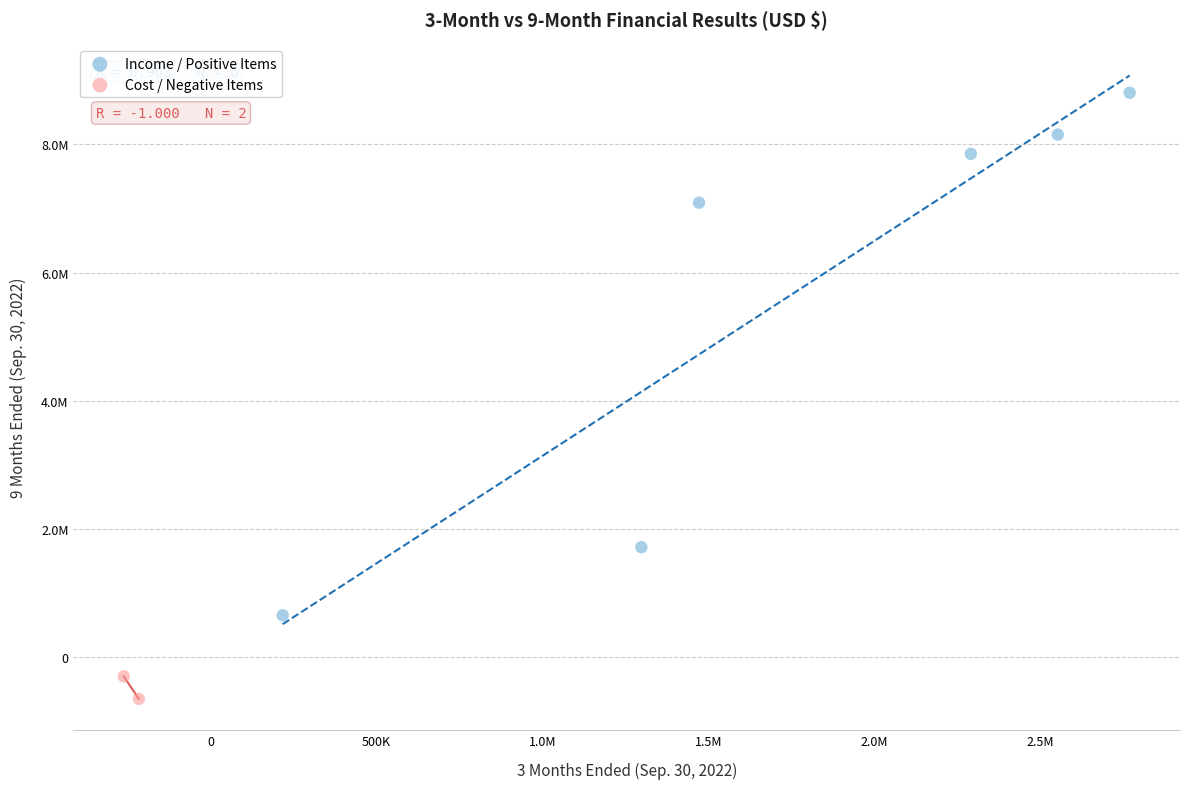

What are all the series names shown in the legend?

Income / Positive Items, Cost / Negative Items